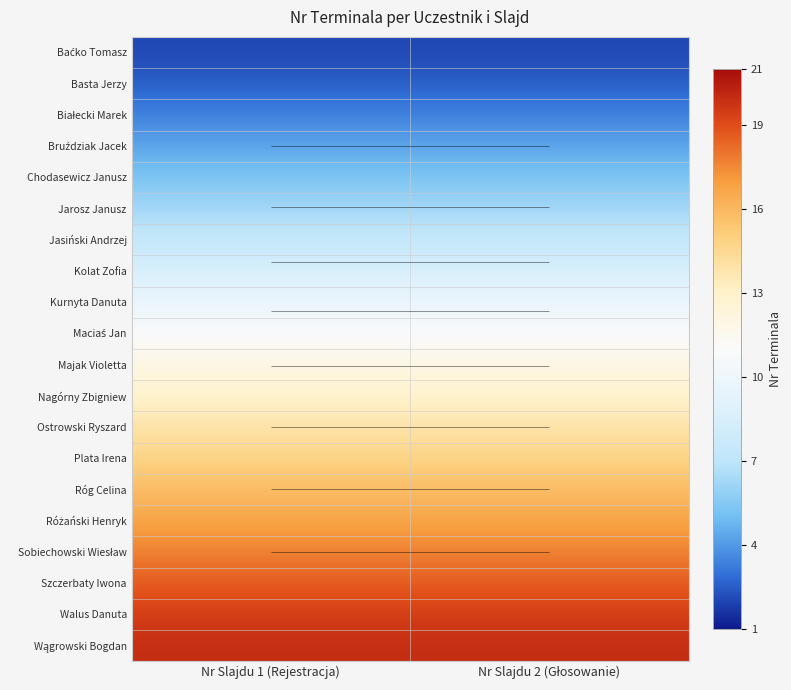

What is the maximum value for Wągrowski Bogdan?

21